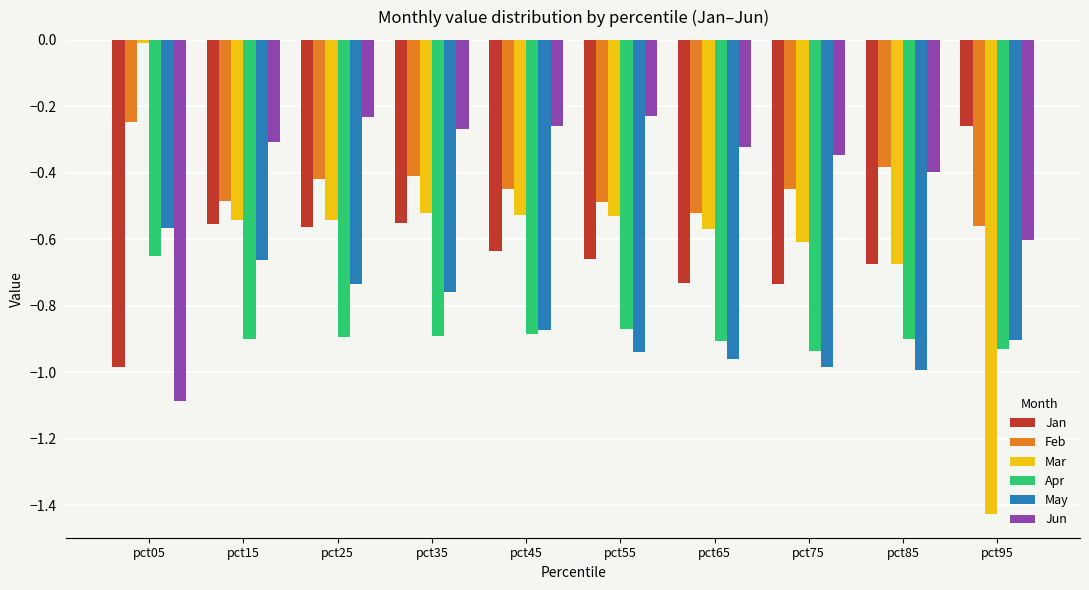

Which series has the largest total across all categories?

Jun